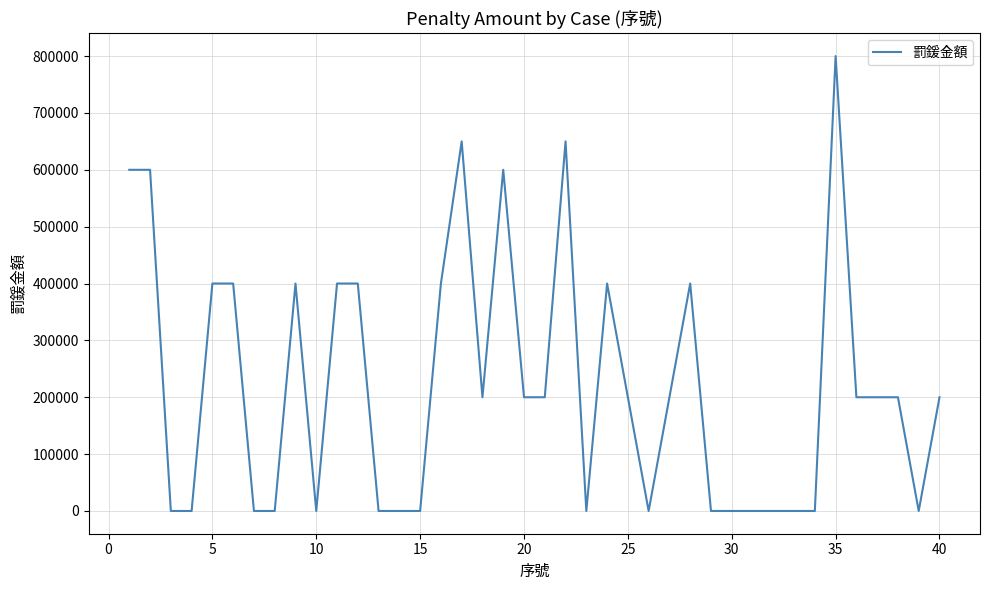

True or false: the data has more than 1 interior local peaks.

True